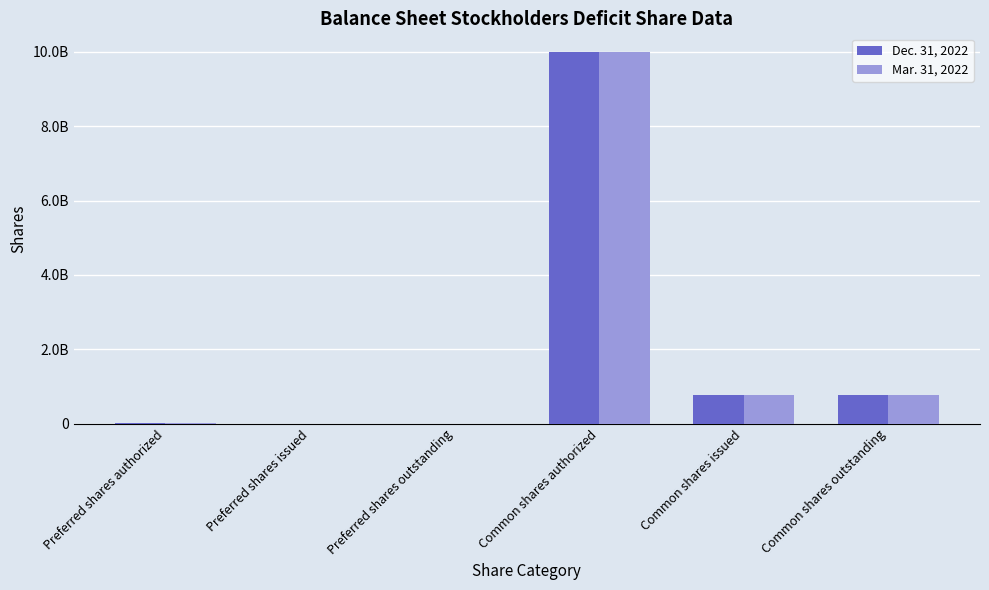

Which category has the lowest value in the Dec. 31, 2022 series?

Preferred shares issued